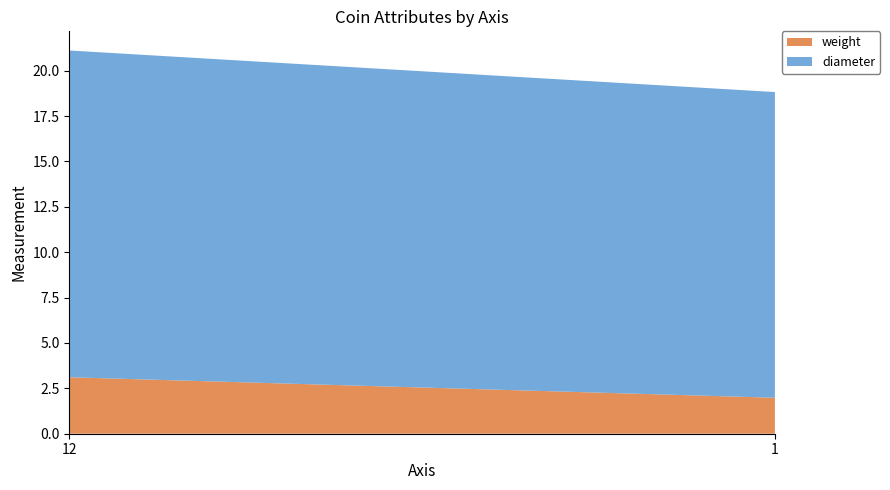

Reading left to right, what are all the values shown in this chart?

weight: 3.1	2.0
diameter: 18.0	16.8